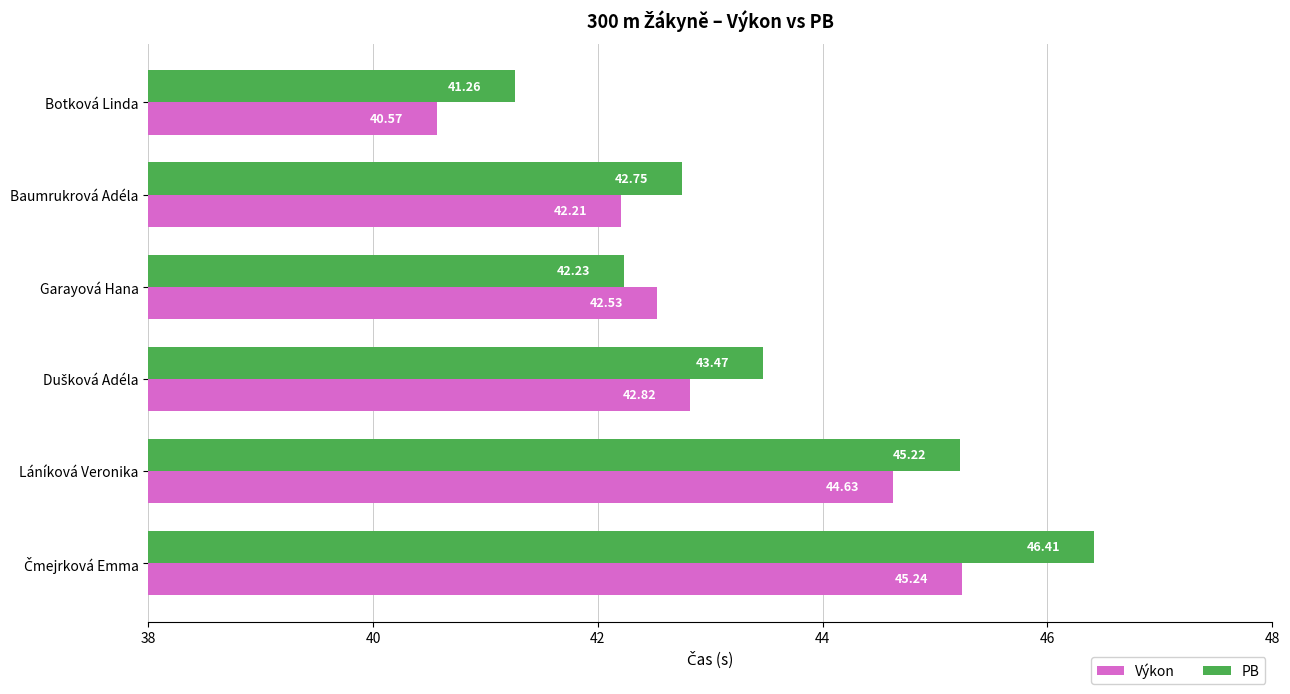

List the series in order of their overall mean, lowest first.

Výkon, PB